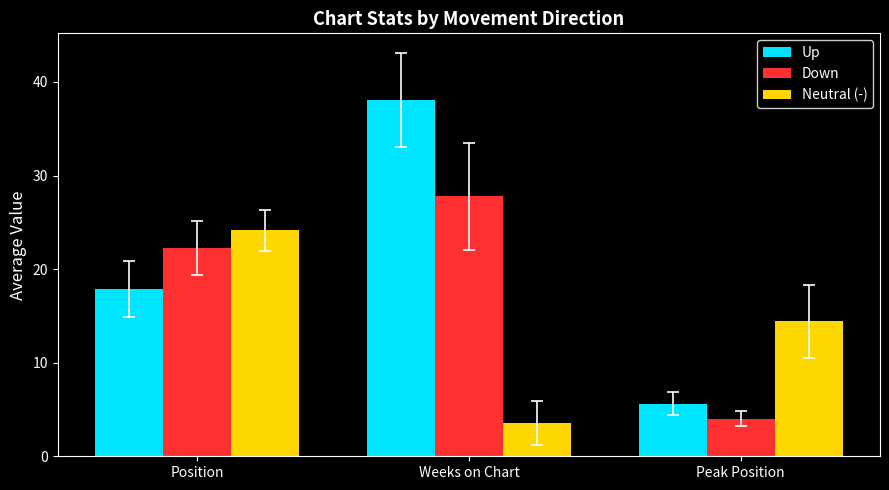

At which category does the chart reach its peak across all series?

Weeks on Chart